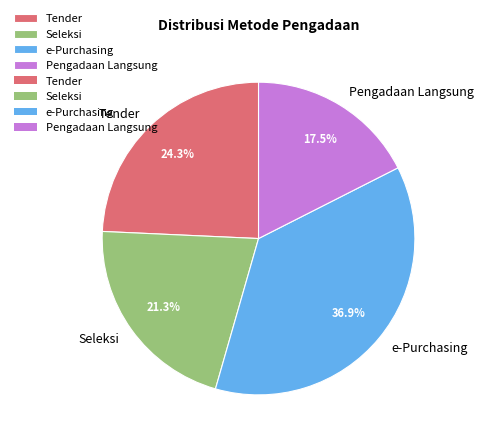

Approximately how many times larger is the value at e-Purchasing compared to Pengadaan Langsung?

2.1